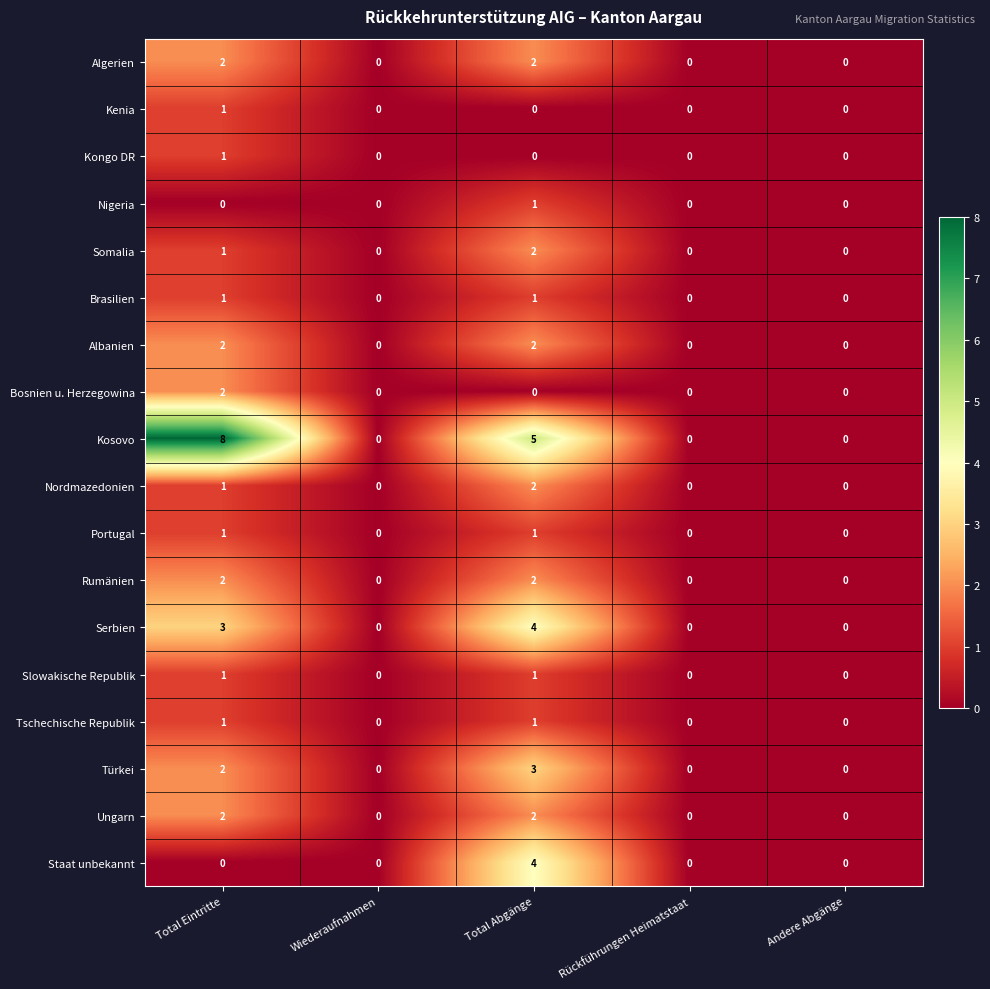

What is the difference between the highest and lowest values at Total Abgänge?

5